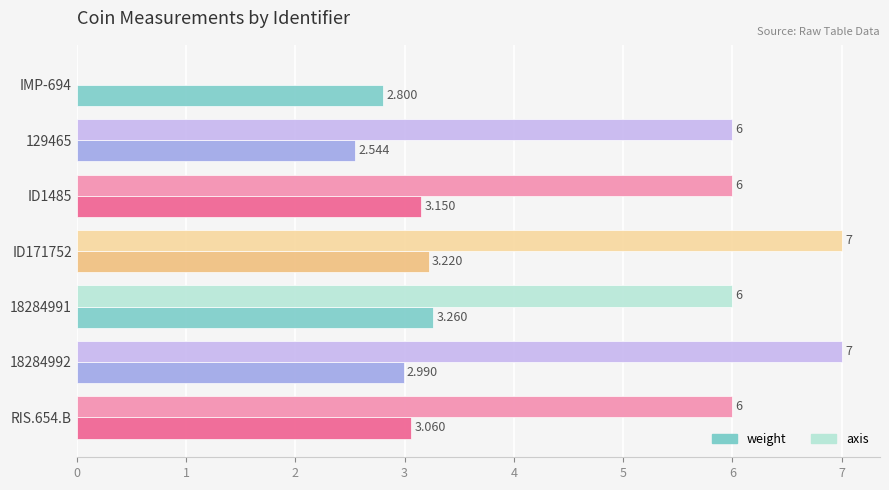

Between 129465 and ID1485, which series saw the biggest shift?

weight